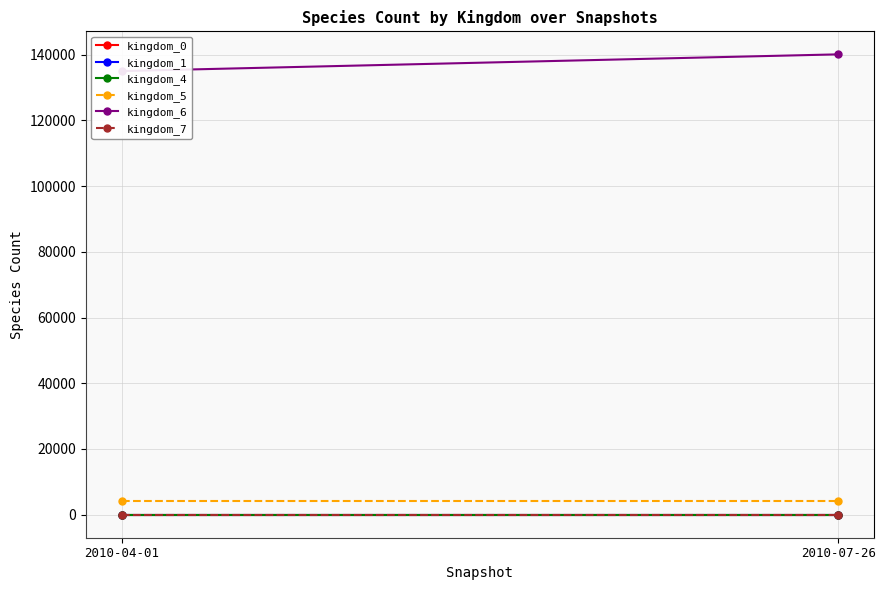

What position from the left is 2010-04-01?

1